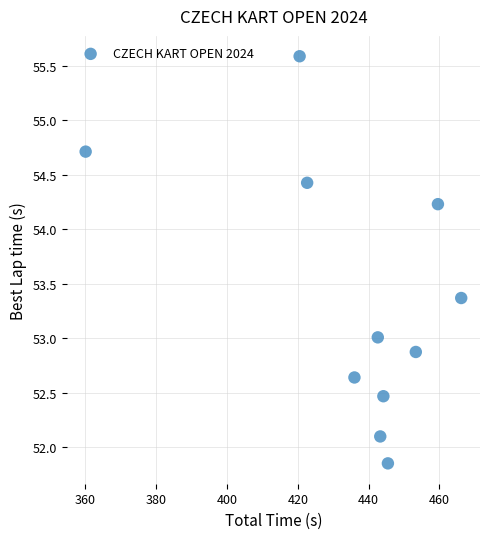

What is the average X value?

435.8